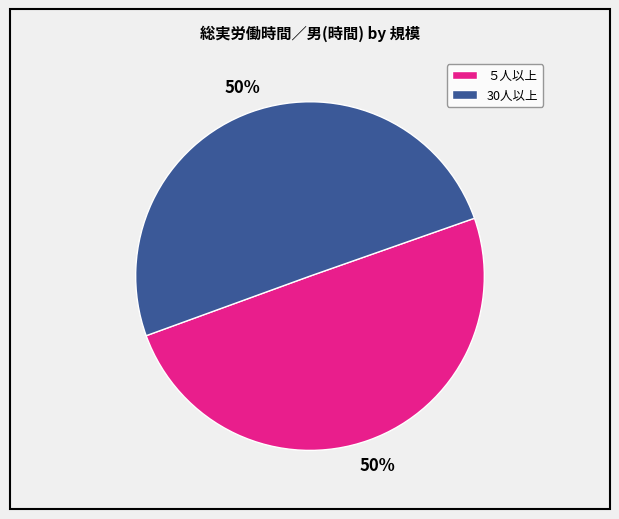

Is the sum of ５人以上 and 30人以上 greater than half?

Yes